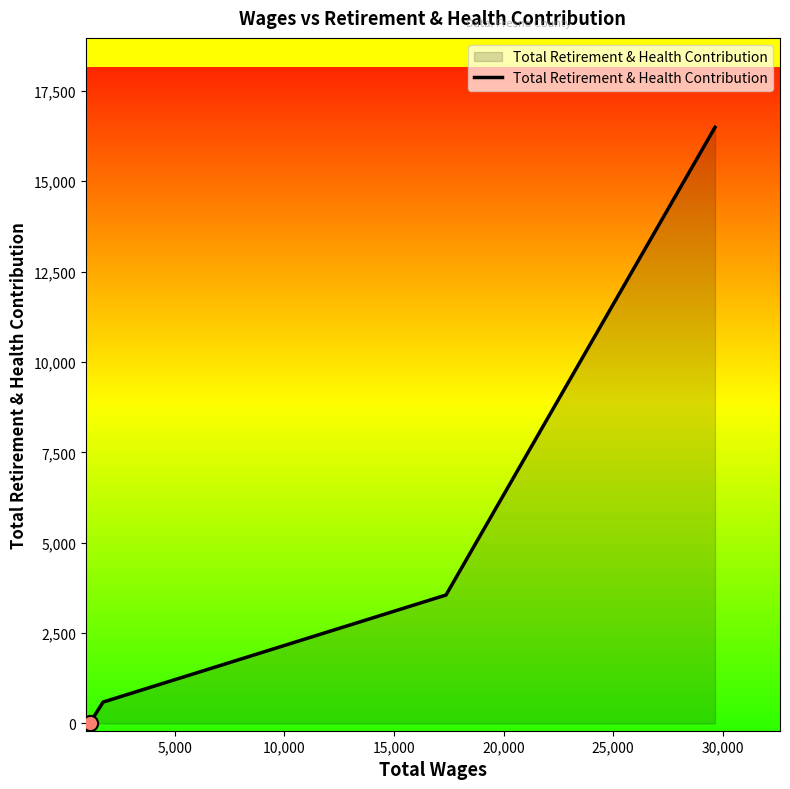

What is the difference between the maximum and minimum values?

16490